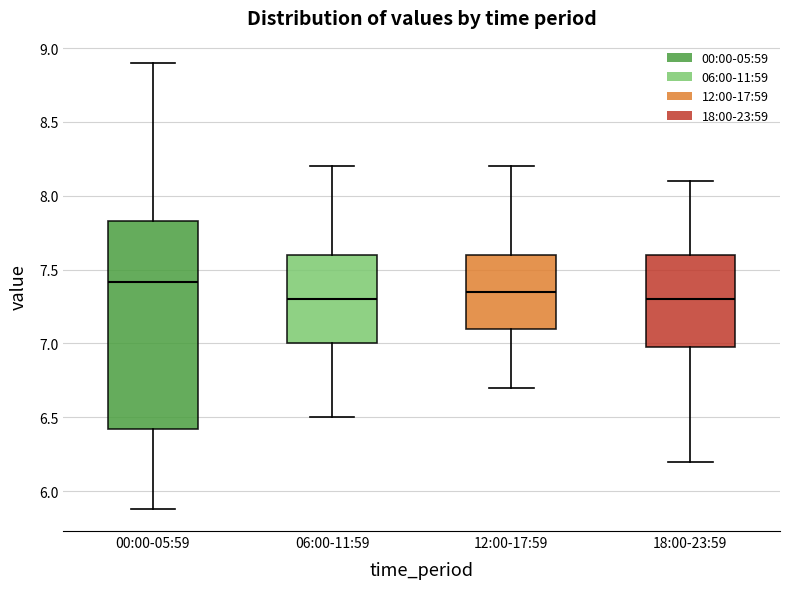

Where does the lower whisker of the box for 06:00-11:59 end on the y-axis? The values are not printed on the chart, so give them approximately, as read against the axis.

6.50